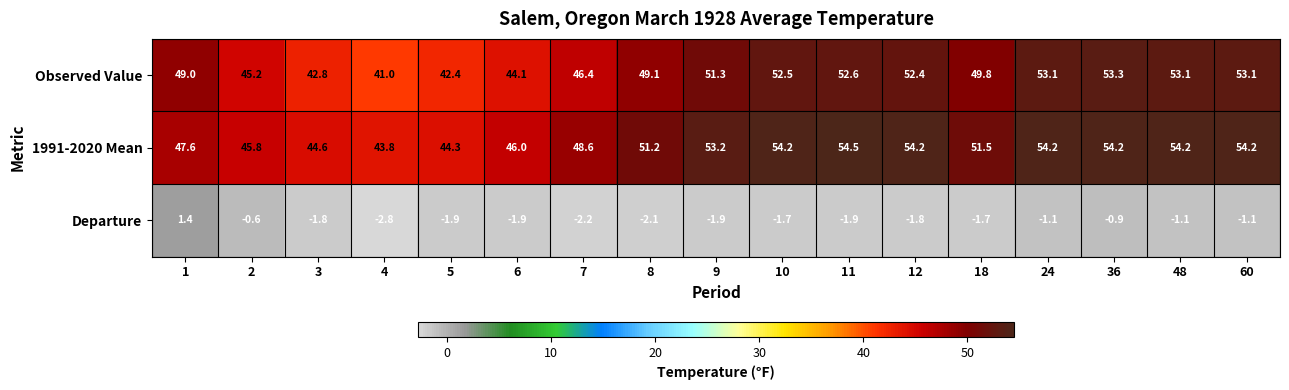

What is the average value of the Observed Value series?

48.9